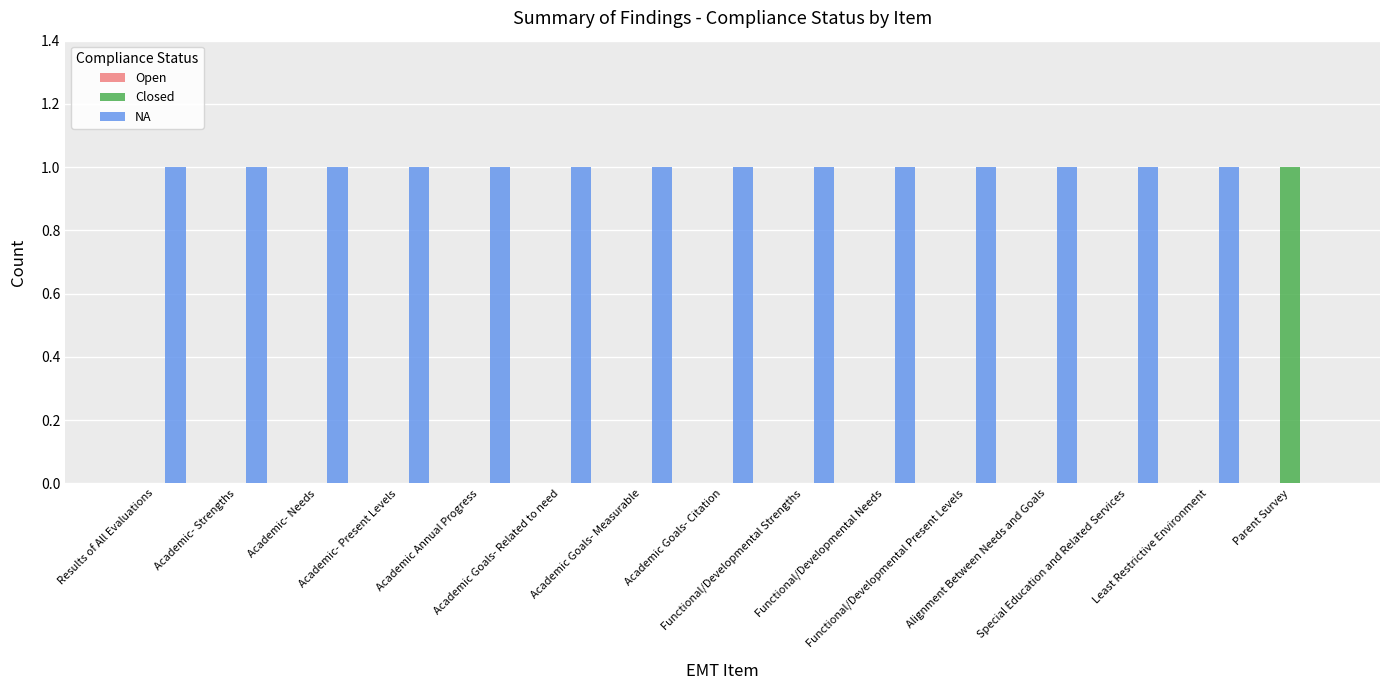

How many positive values does the NA series have?

14